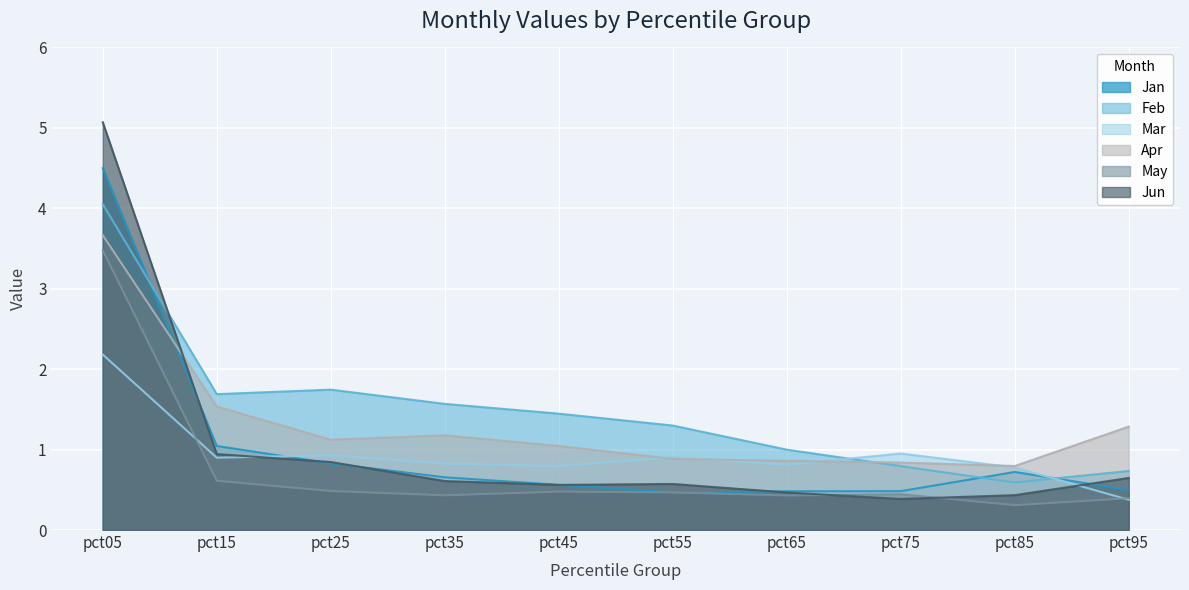

The May series shows 0.1 at pct65. True or false?

False